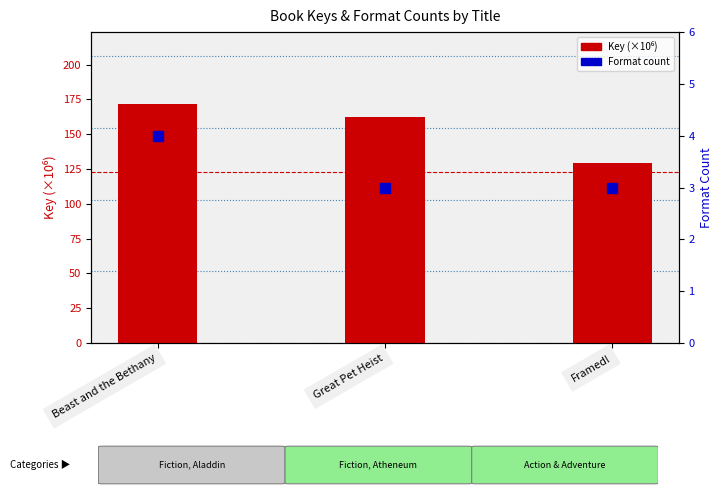

Which series has the widest spread of Y values?

Key (×10⁶)